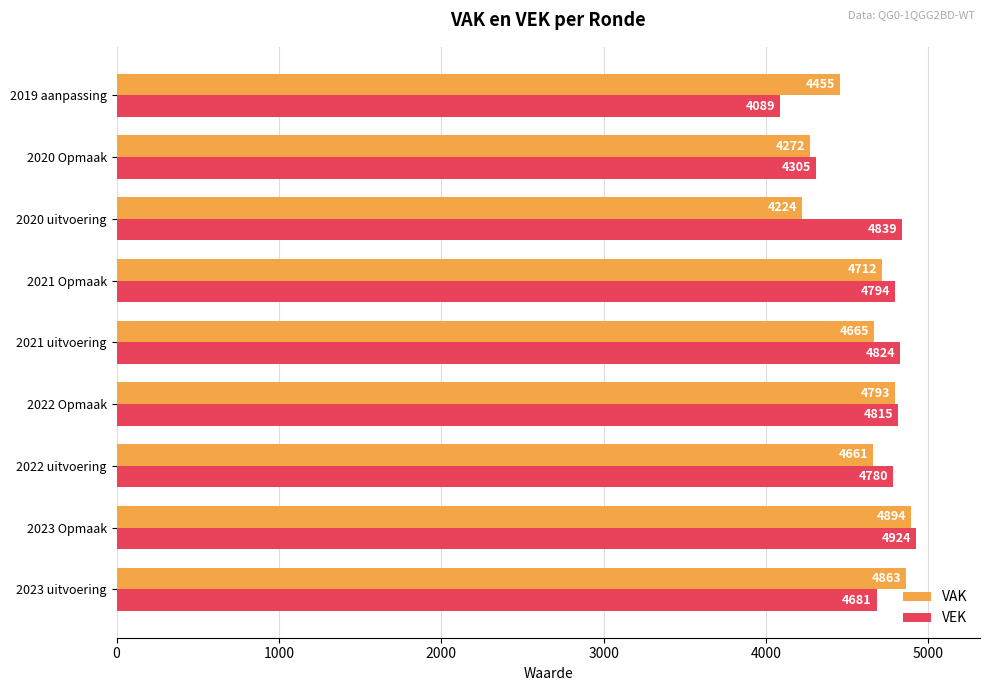

Which series changed the most between 2020 Opmaak and 2019 aanpassing?

VEK